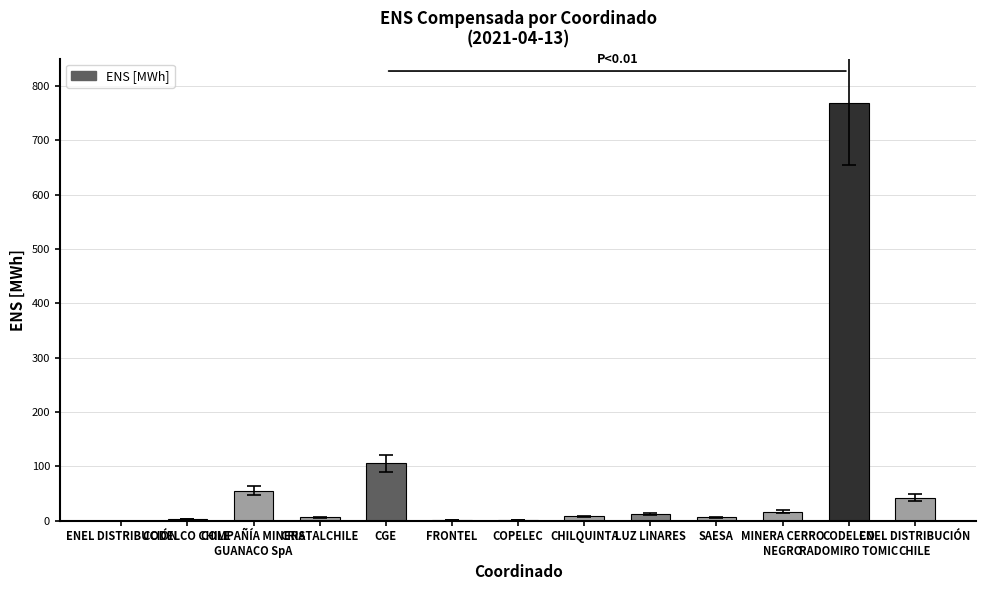

What is the change in value from ENEL DISTRIBUCIÓN to ENEL DISTRIBUCIÓN
CHILE?

+42.1